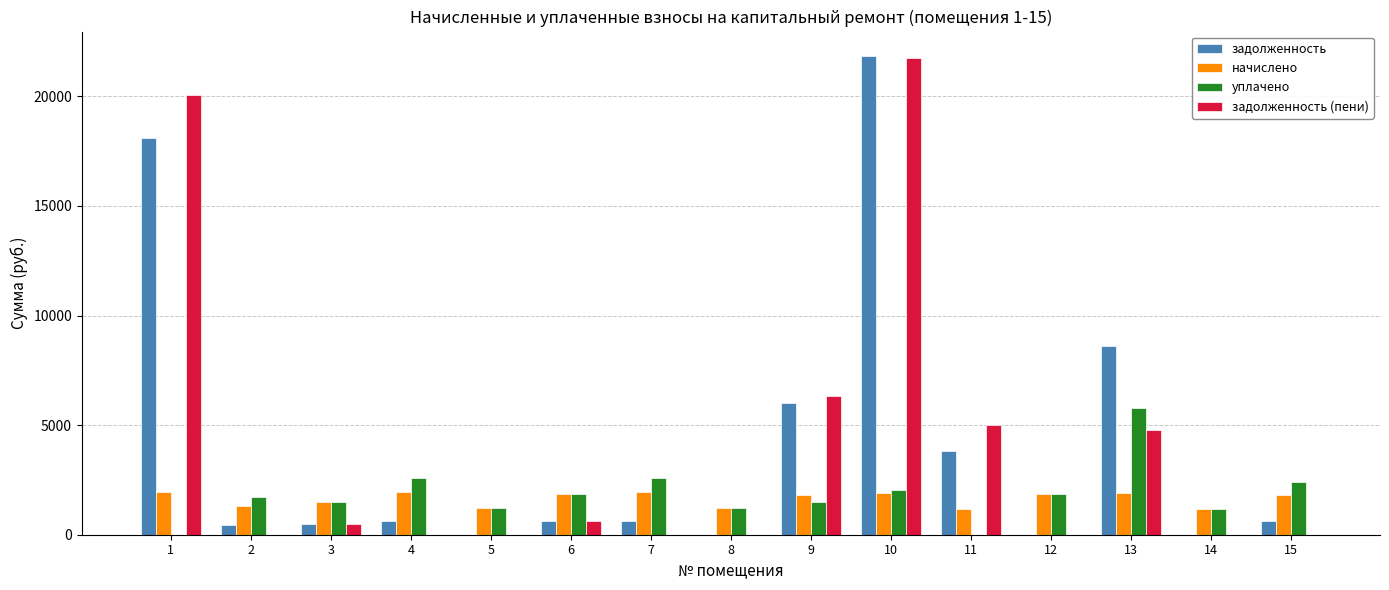

Is it true that задолженность (пени) equals 3017.4 at 9?

False